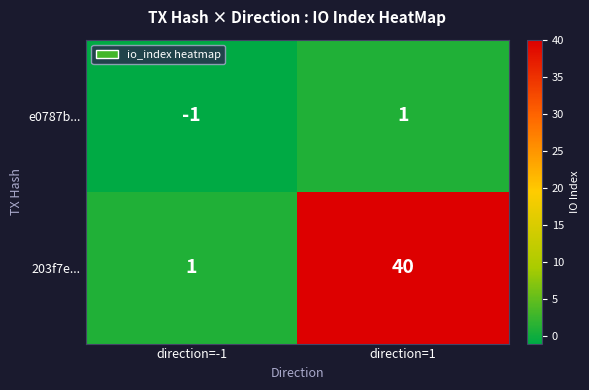

Which series has the largest total across all categories?

203f7e...